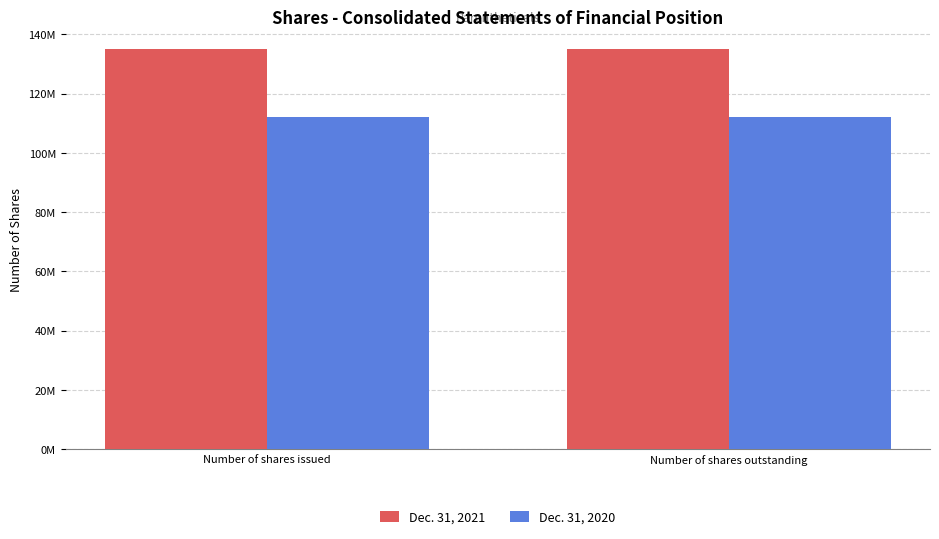

The value of Dec. 31, 2020 at Number of shares issued is 146470918. True or false?

False